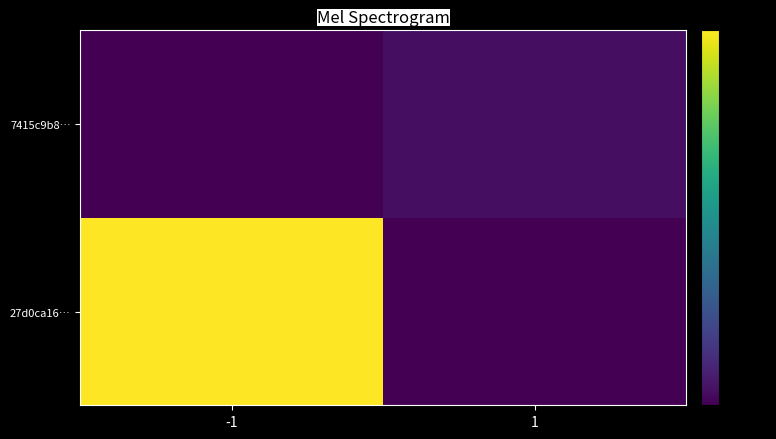

Rank the series by their maximum value, from highest to lowest.

27d0ca16…, 7415c9b8…